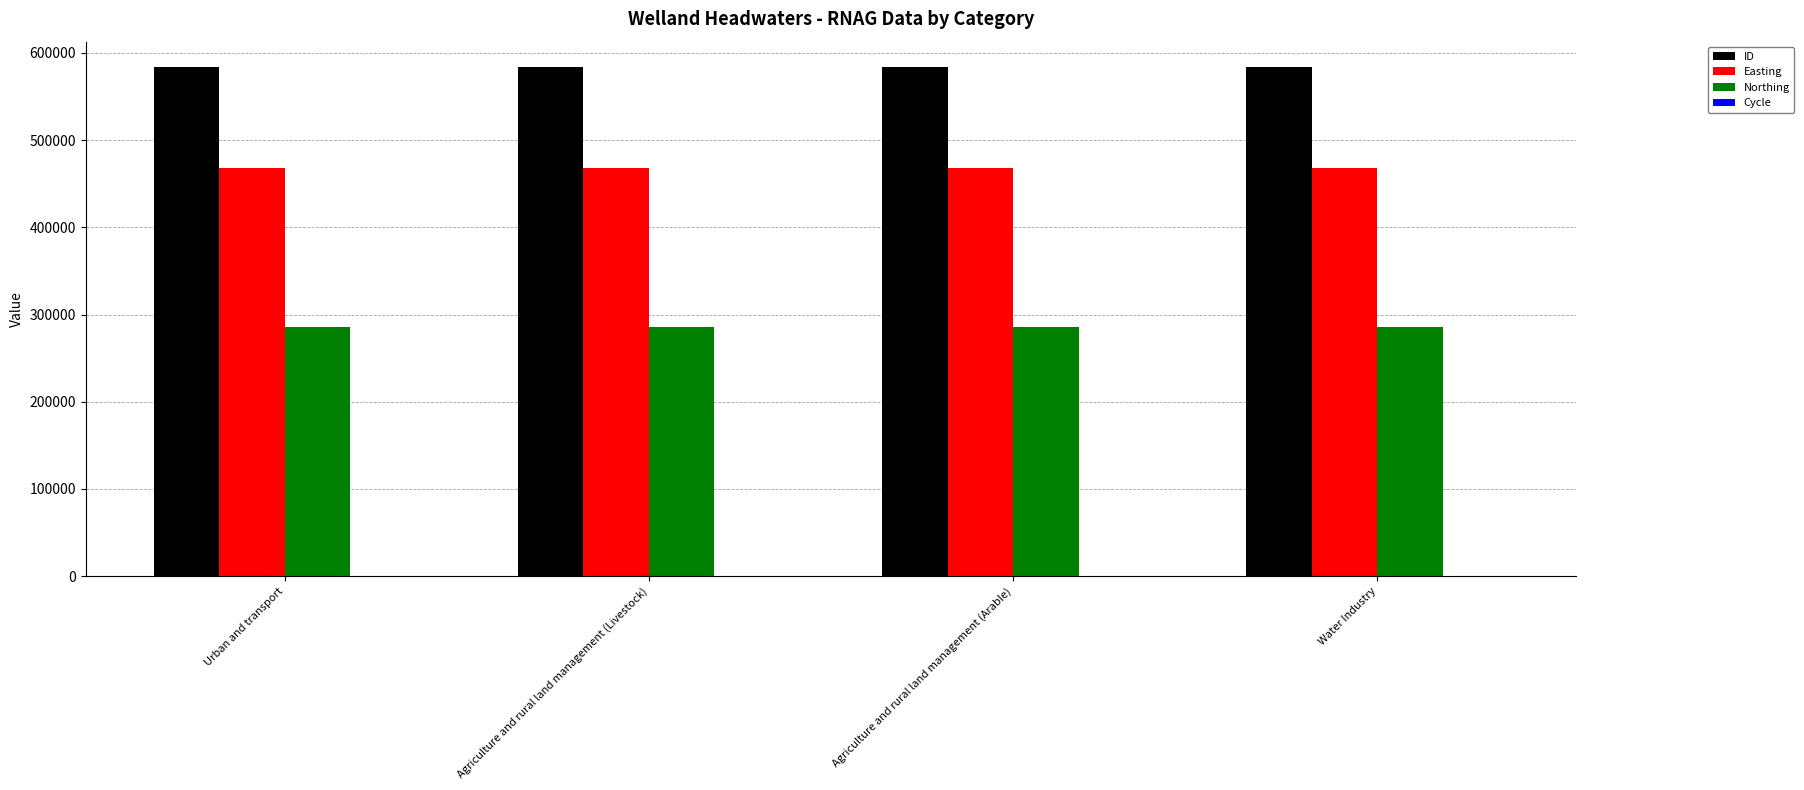

What is the spread (max minus min) of values at Agriculture and rural land management (Arable)?

583682